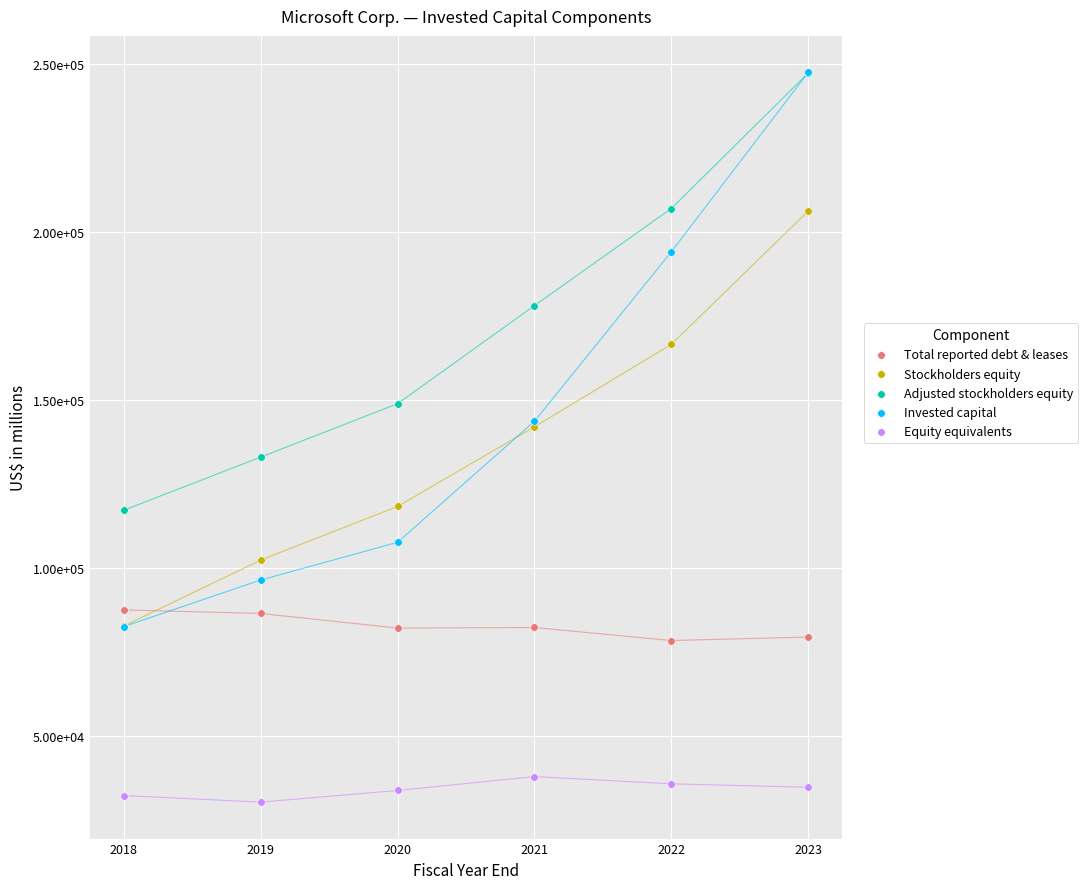

Which series contains the lowest Y value?

Equity equivalents